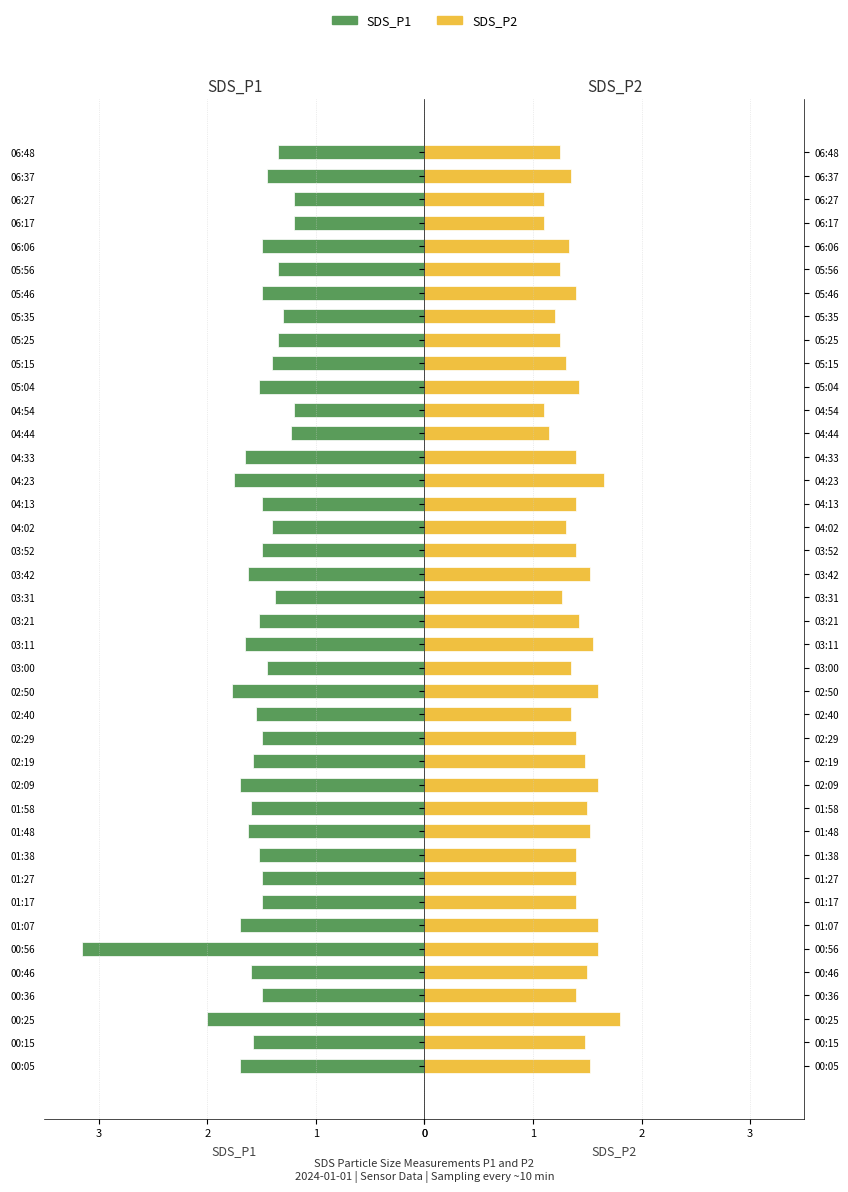

The SDS_P1 series shows 2.2 at 02:19. True or false?

False